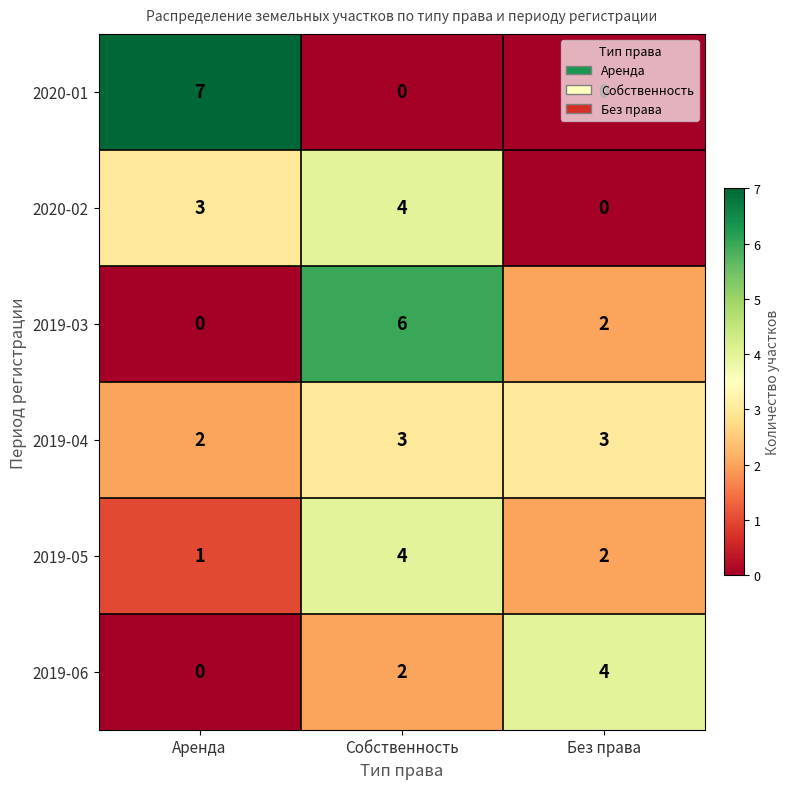

What is the sum of the 2019-06 values at Без права and Аренда?

4